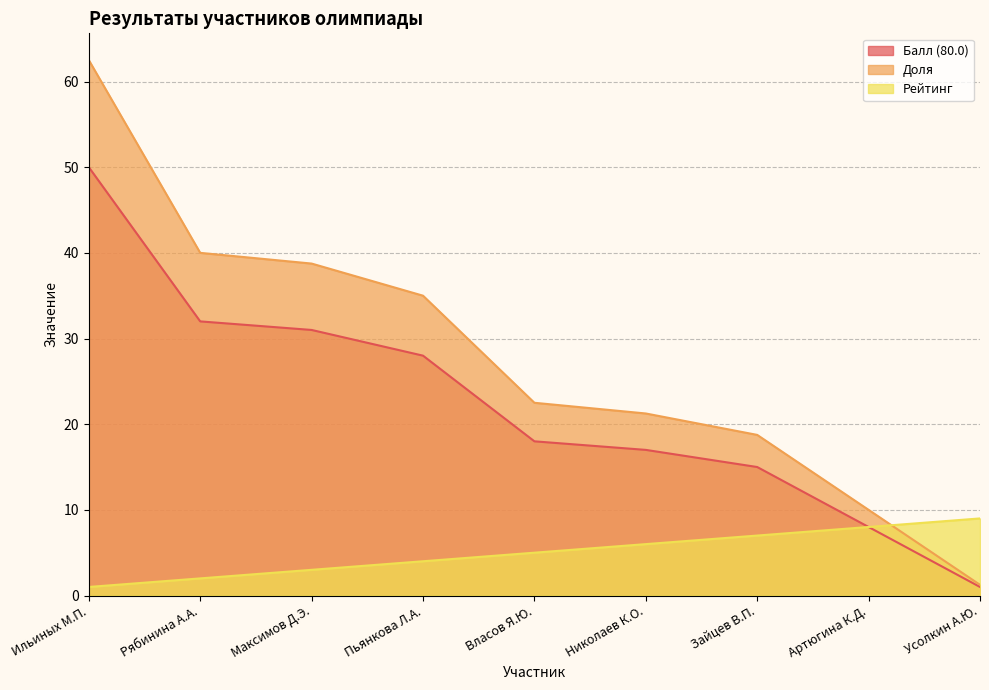

The Балл (80.0) series shows 50.0 at Ильиных М.П.. True or false?

True